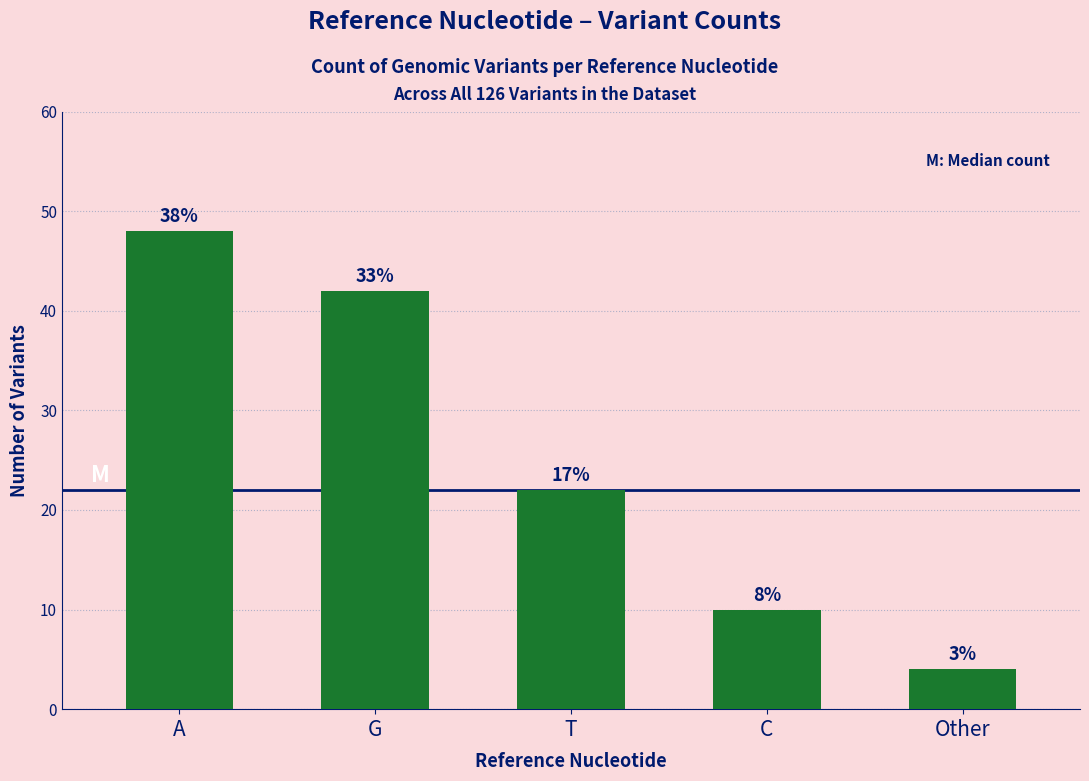

How many bars are there in total?

5